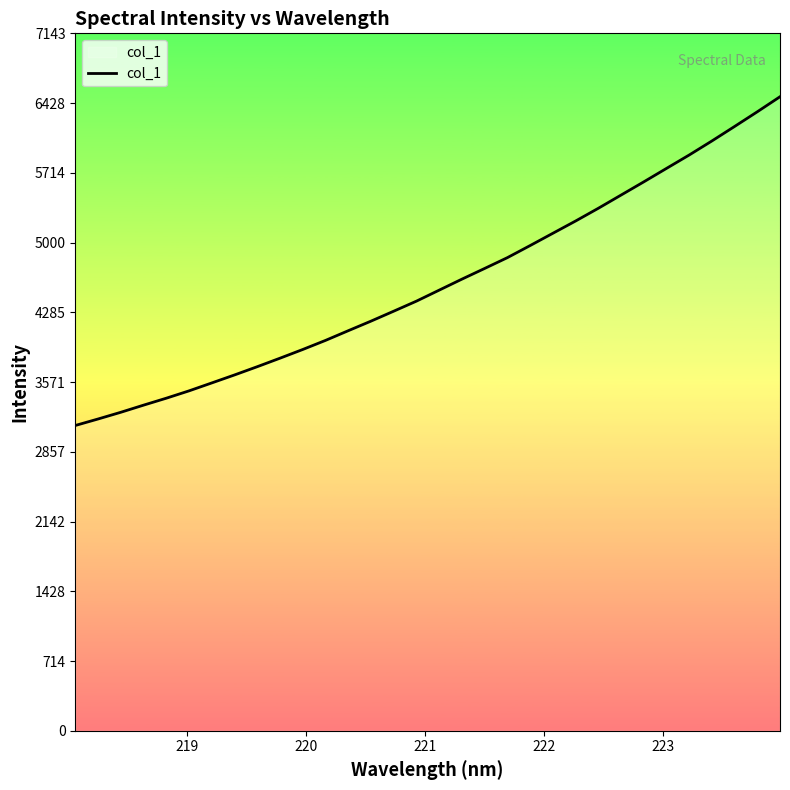

Reading left to right, what are all the values shown in this chart?

3126.7	3193.1	3262.0	3335.0	3406.2	3481.4	3562.7	3644.5	3729.1	3816.2	3905.4	3998.3	4097.6	4195.7	4297.6	4400.5	4513.2	4625.8	4735.3	4845.9	4969.6	5095.4	5221.0	5351.2	5486.5	5621.8	5759.6	5896.9	6040.7	6189.3	6339.7	6493.8